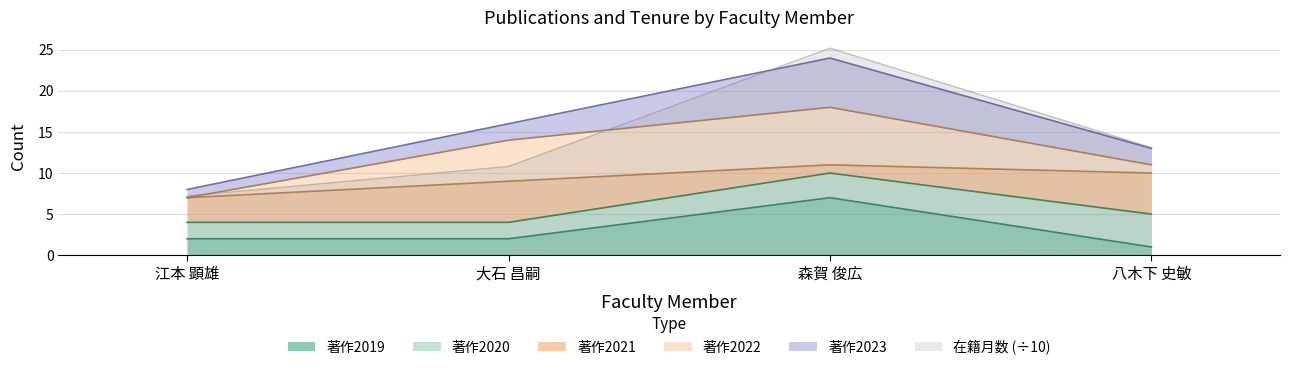

Which series has the largest range (max minus min)?

在籍月数